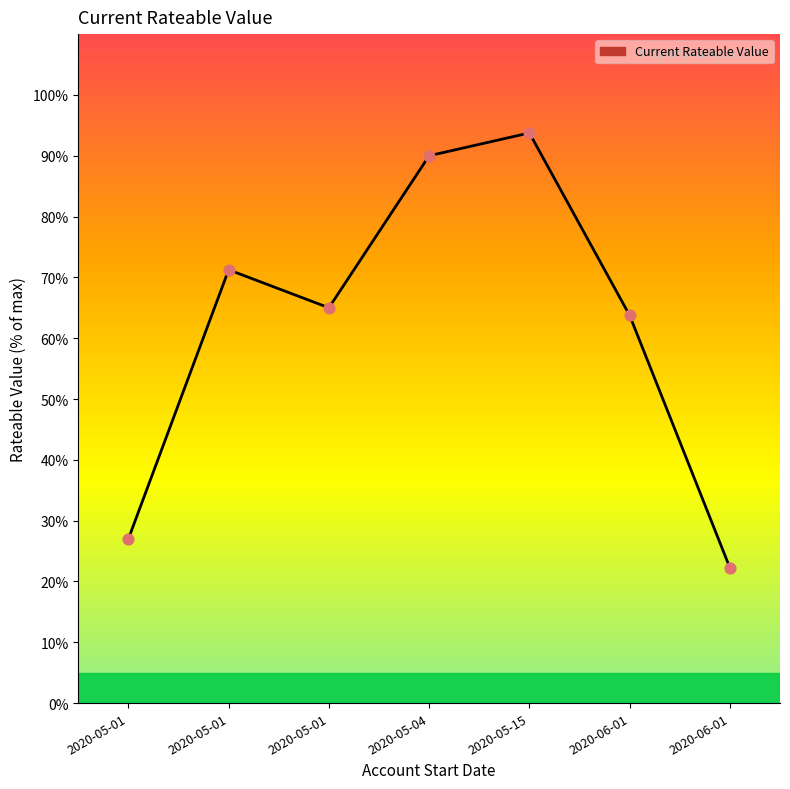

What is the change in value from 2020-05-01 to 2020-06-01?

+36.7